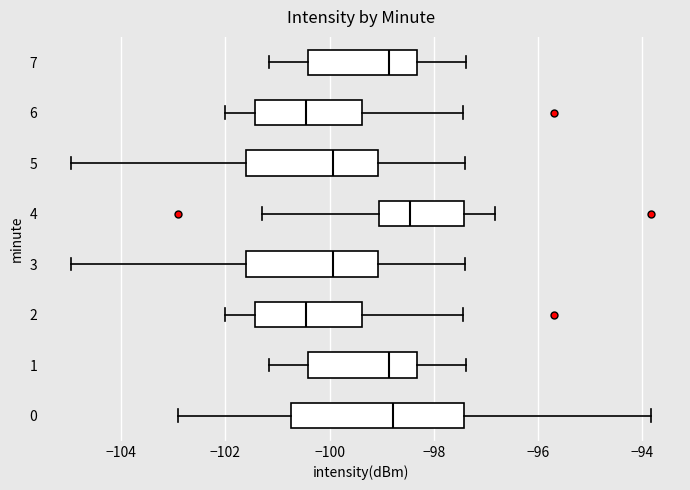

Reading bottom to top, read every box against the x-axis: the position of its median line, the range the box covers, and the ends of its whiskers. The values are not printed on the chart, so give them approximately, as read against the axis.

0: median -98.8, box -100.8 to -97.4, whiskers -102.8 to -93.8
1: median -98.8, box -100.4 to -98.4, whiskers -101.2 to -97.4
2: median -100.4, box -101.4 to -99.4, whiskers -102.0 to -97.4
3: median -100.0, box -101.6 to -99.0, whiskers -105.0 to -97.4
4: median -98.4, box -99.0 to -97.4, whiskers -101.2 to -96.8
5: median -100.0, box -101.6 to -99.0, whiskers -105.0 to -97.4
6: median -100.4, box -101.4 to -99.4, whiskers -102.0 to -97.4
7: median -98.8, box -100.4 to -98.4, whiskers -101.2 to -97.4